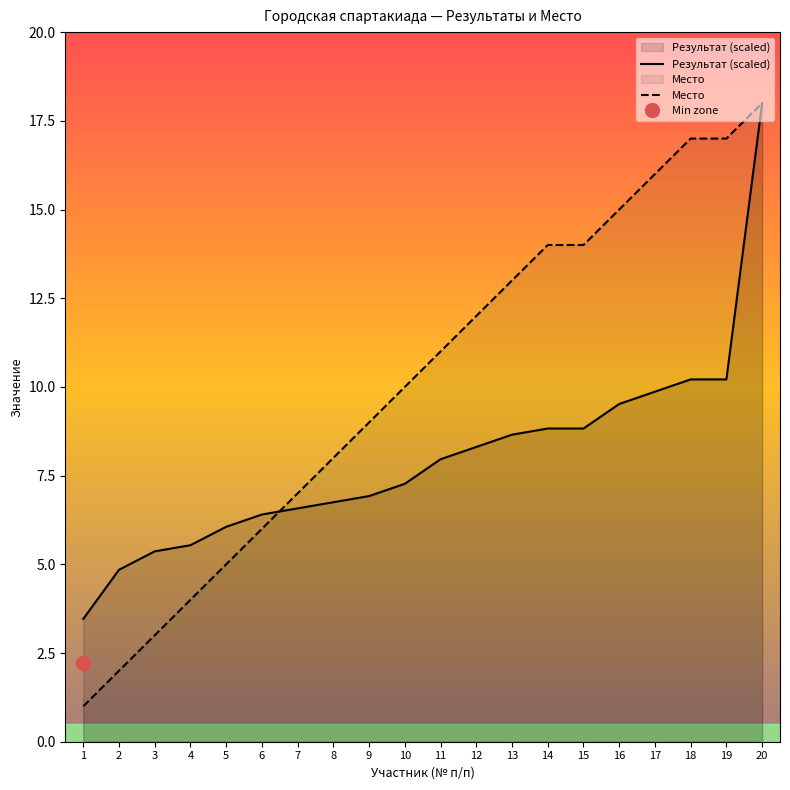

What is the value of the Место point at the 10th from the left?

10.0